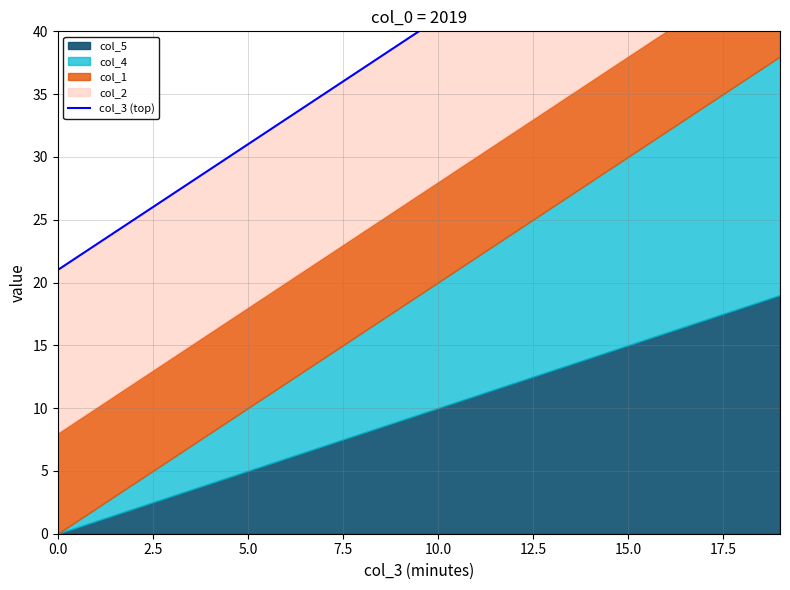

How many lines are shown in the chart?

1